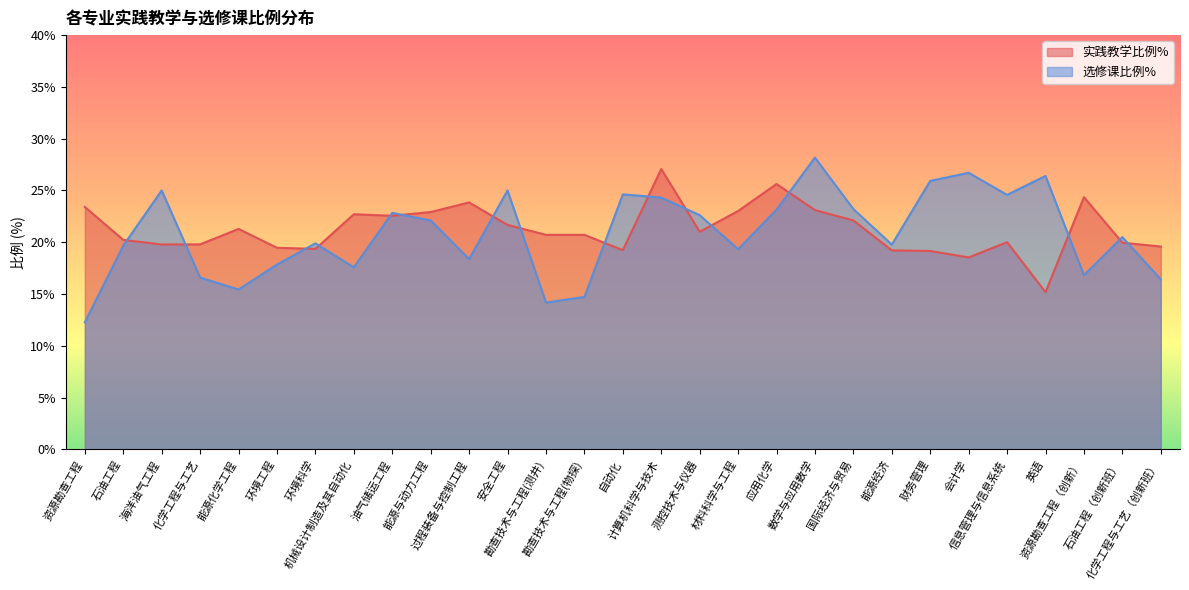

What position from the right is 国际经济与贸易?

9